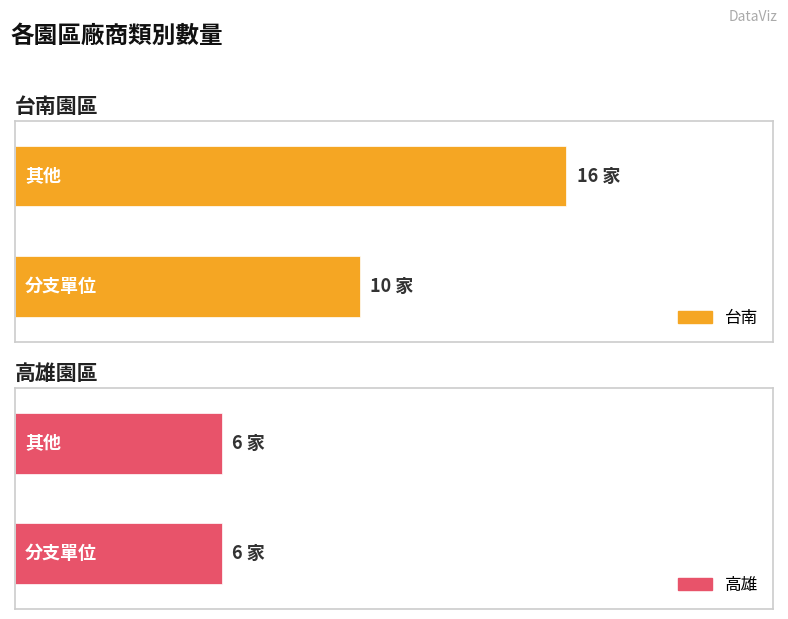

Which series has the largest range (max minus min)?

台南